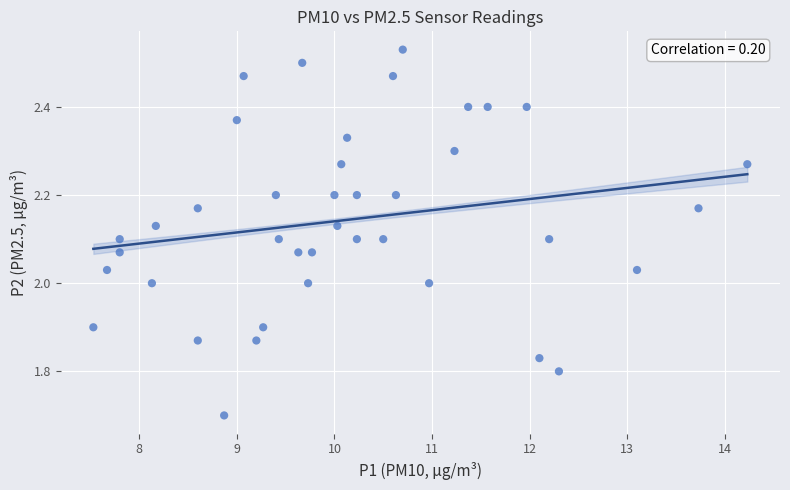

What is the range of X values (max minus min)?

6.7